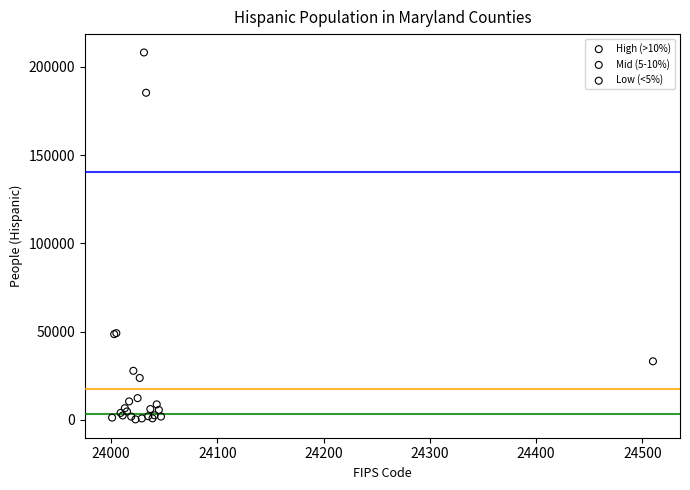

Which series reaches the maximum Y coordinate?

High (>10%)